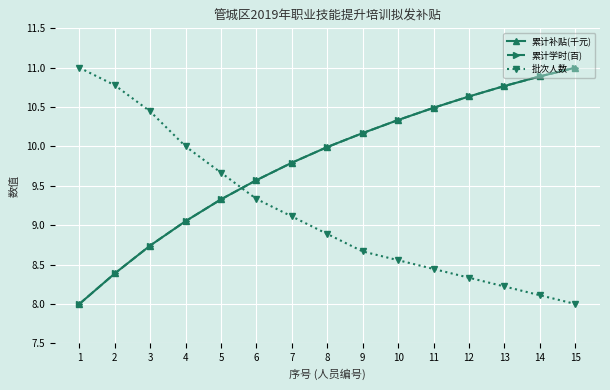

True or false: 累计学时(百) and 累计补贴(千元) cross at least once.

False